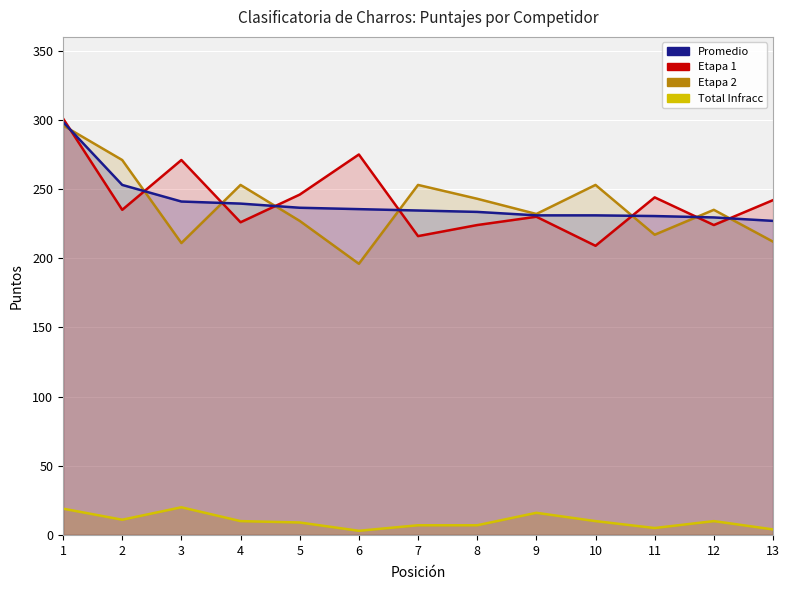

Where is the first local maximum for Etapa 2?

4